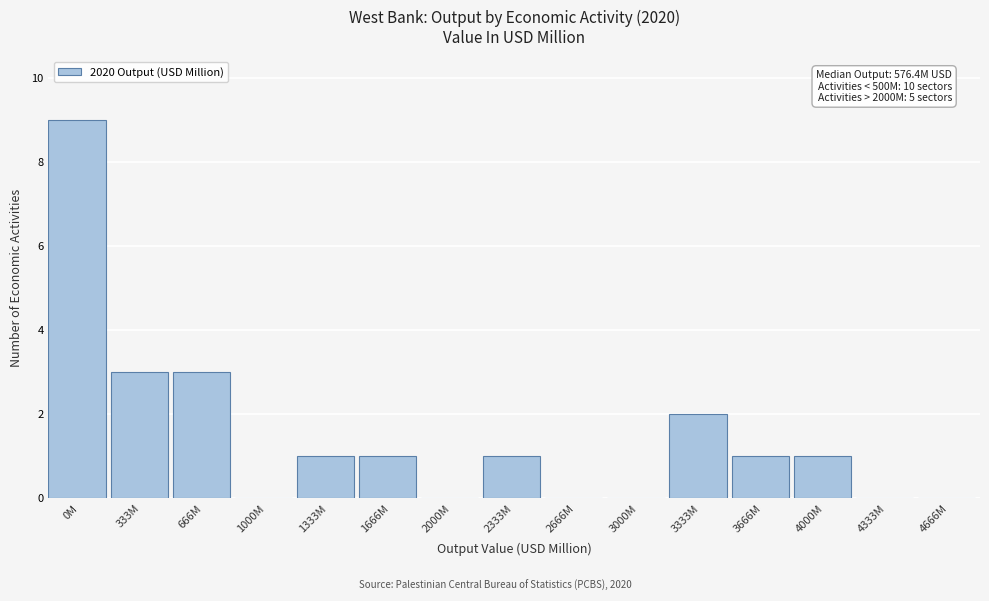

Reading right to left, what are all the values shown in this chart?

4666M=0	4333M=0	4000M=1	3666M=1	3333M=2	3000M=0	2666M=0	2333M=1	2000M=0	1666M=1	1333M=1	1000M=0	666M=3	333M=3	0M=9